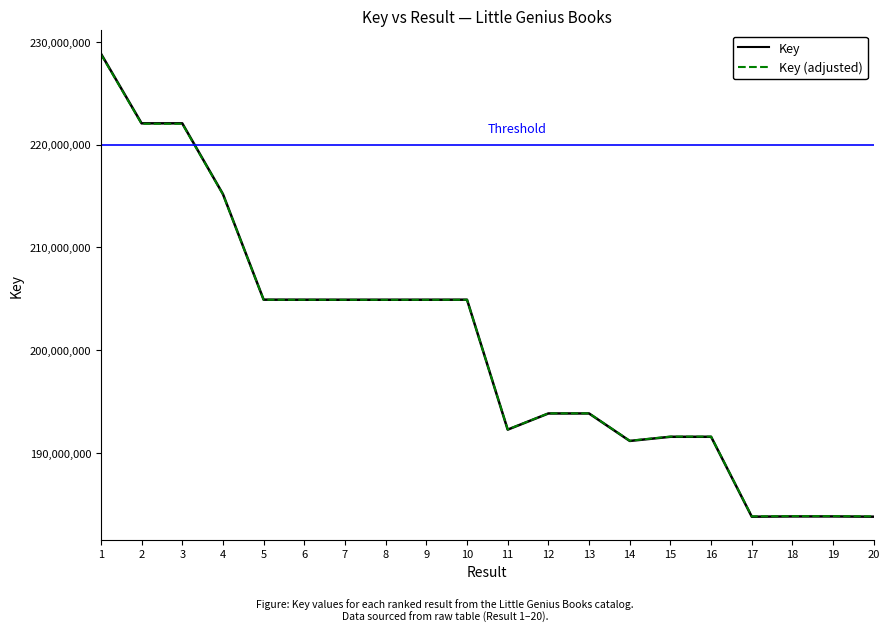

At which label is Key (adjusted) closest to 206331169?

5